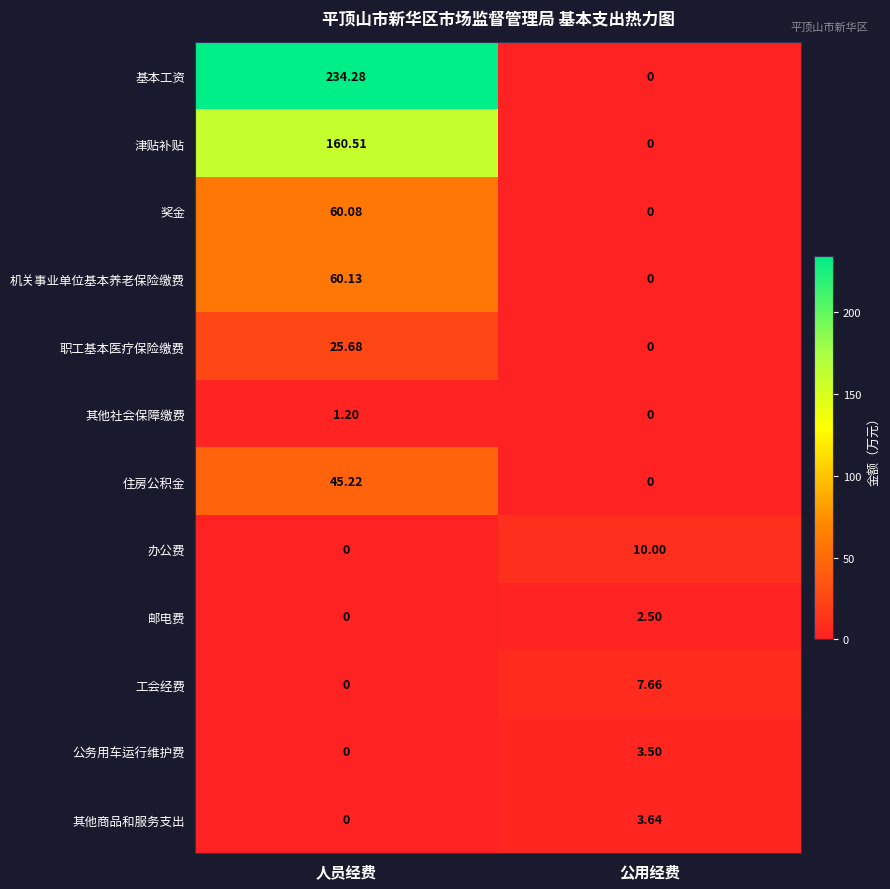

At which label does 邮电费 reach its minimum?

人员经费